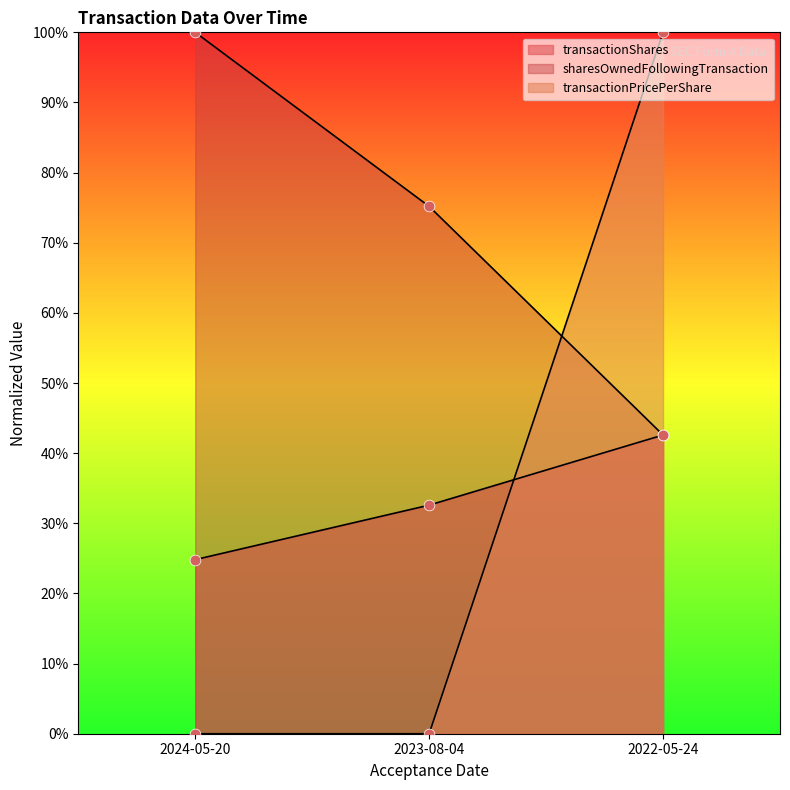

At how many categories does at least one series exceed 52?

3